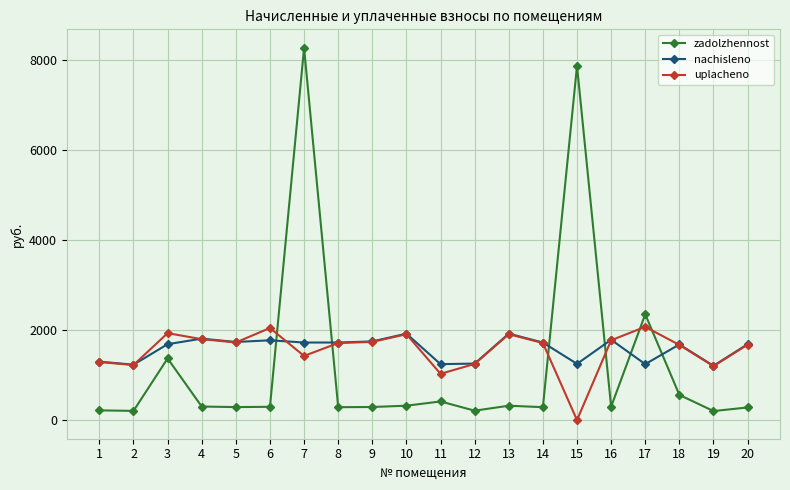

Between 8 and 12, which series saw the biggest shift?

nachisleno